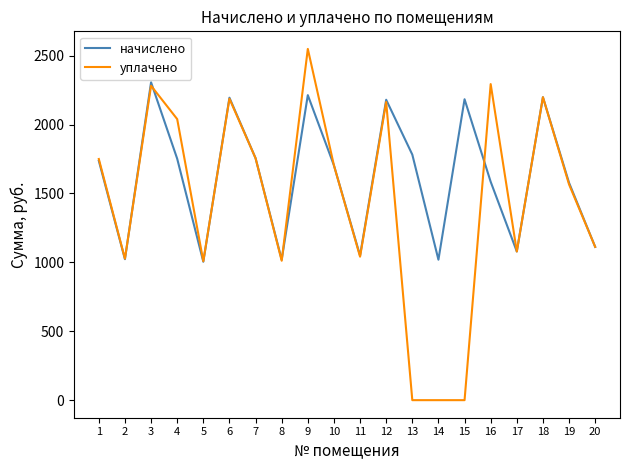

Is it true that уплачено equals 1041.1 at 11?

True